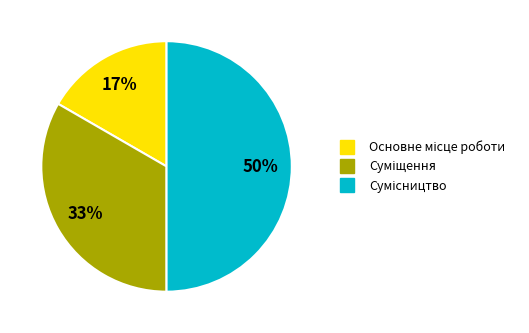

To the nearest percent, what is the difference between the largest and smallest slice percentages?

33%